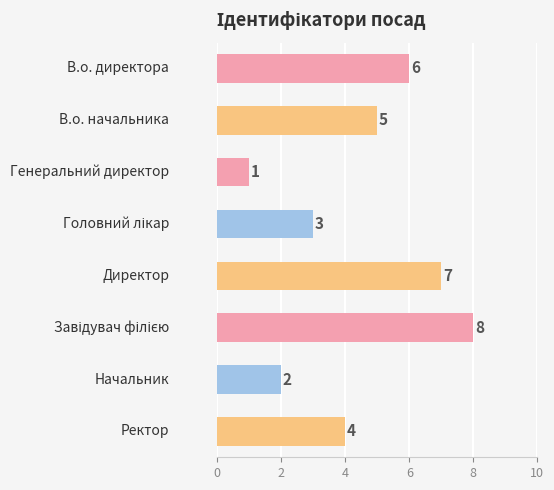

Count the number of categories in the chart.

8